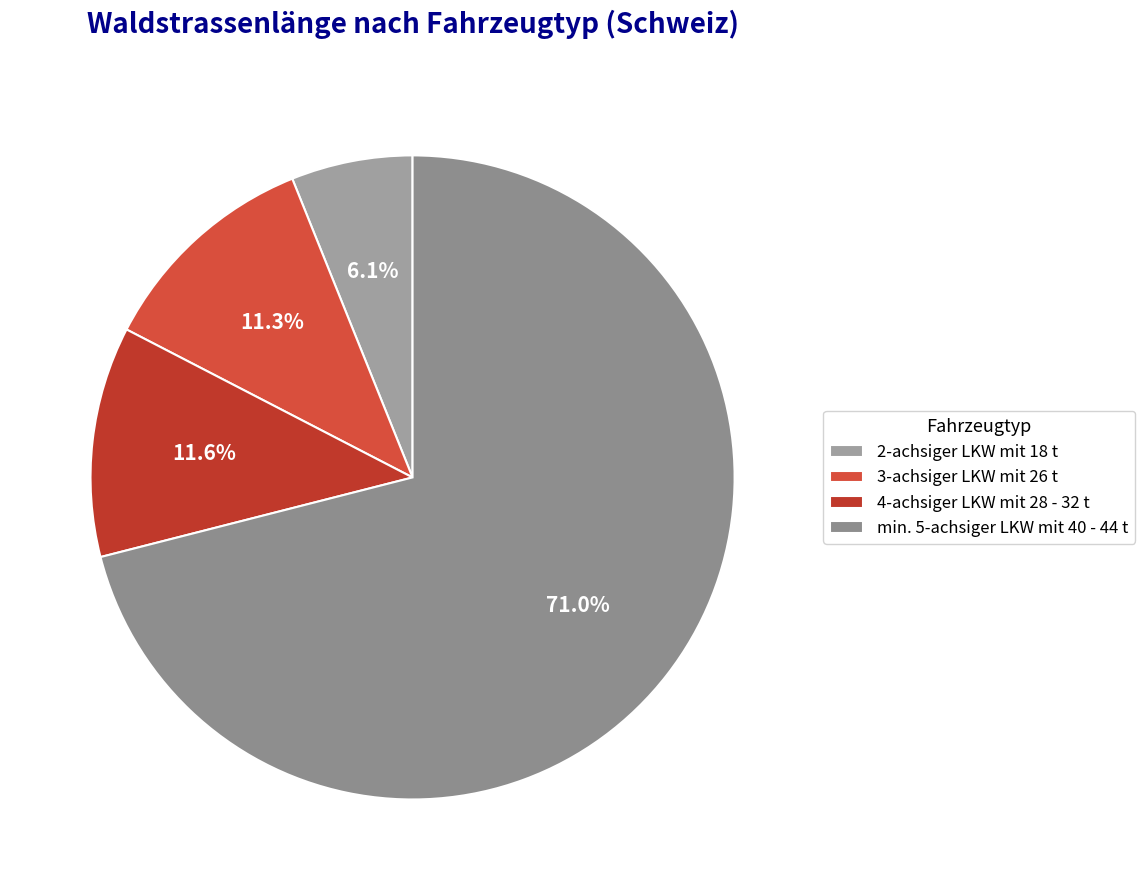

Count the number of slices in the pie.

4